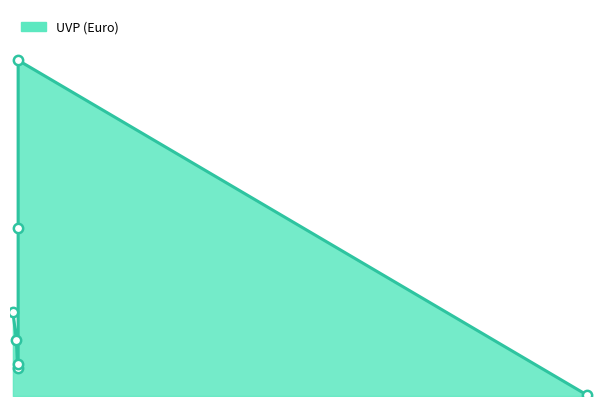

What is the change in value from GIFT_PACK to VP03?

+446